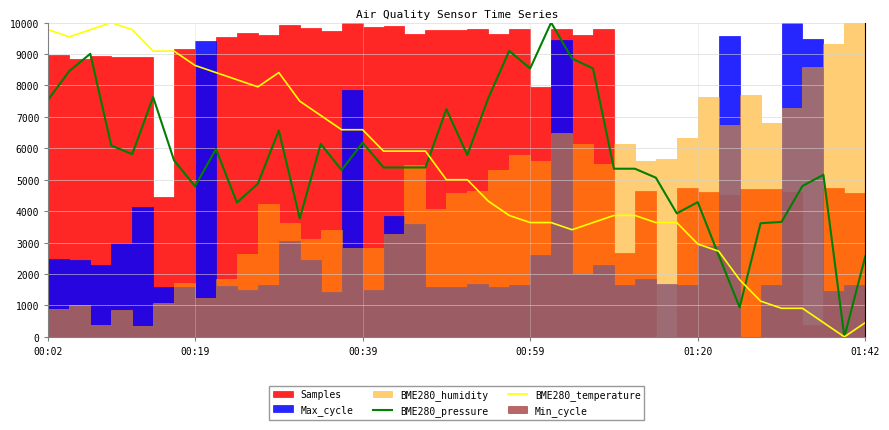

What is the maximum value for BME280_pressure?

10000.0